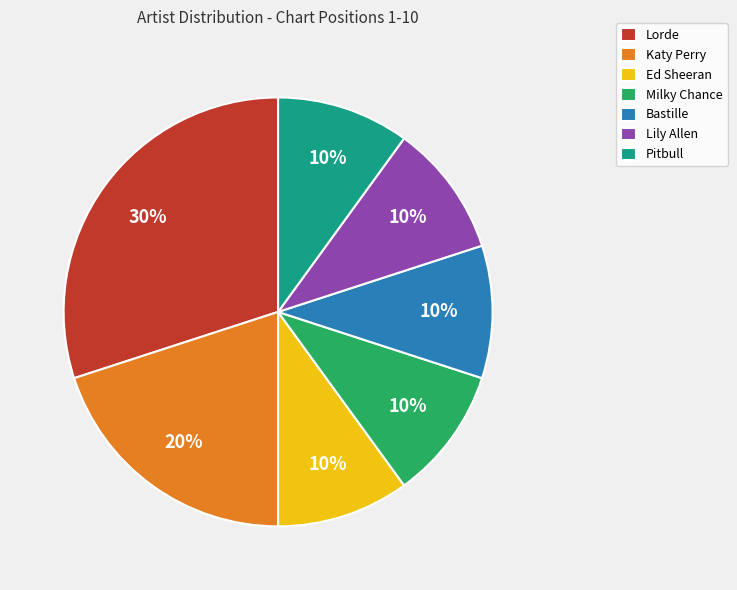

True or false: Lorde accounts for 30% of the total.

True